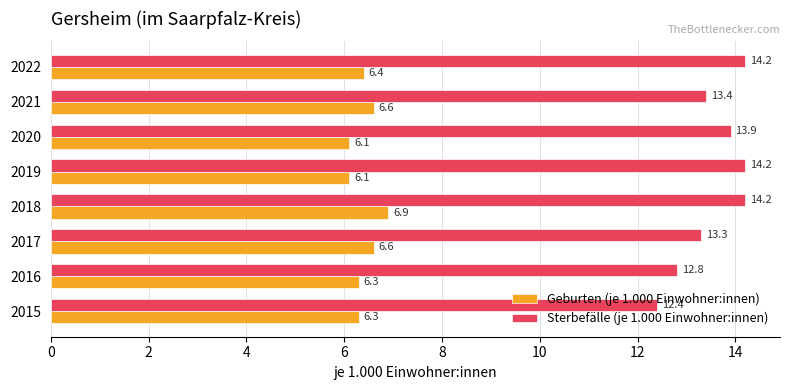

What is the sum of all Geburten (je 1.000 Einwohner:innen) values?

51.3